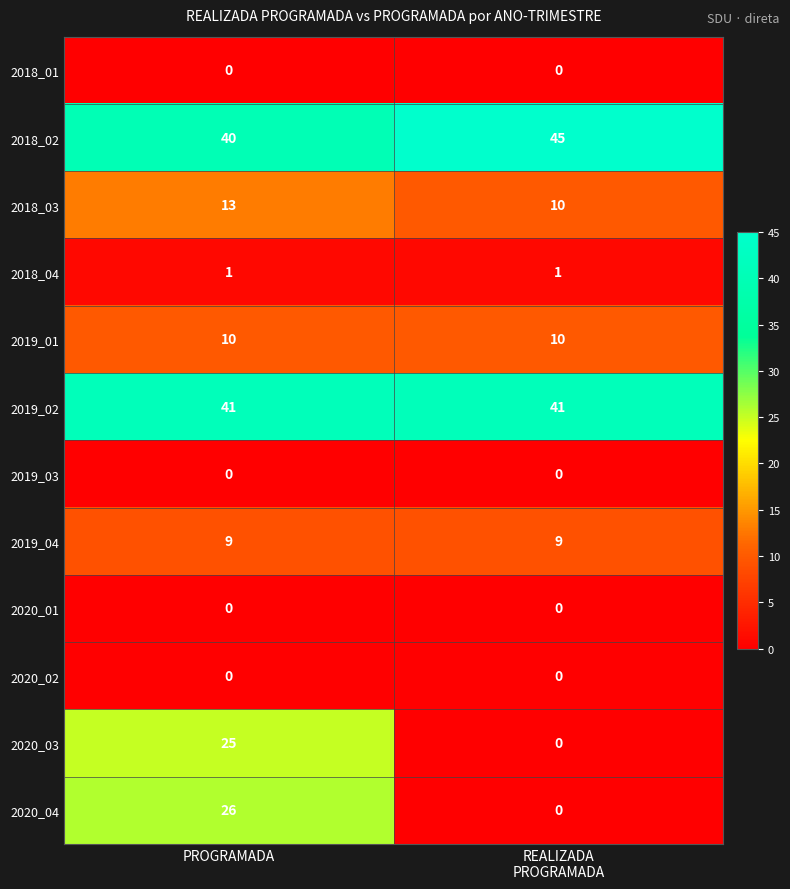

Which series has the largest total across all categories?

2018_02